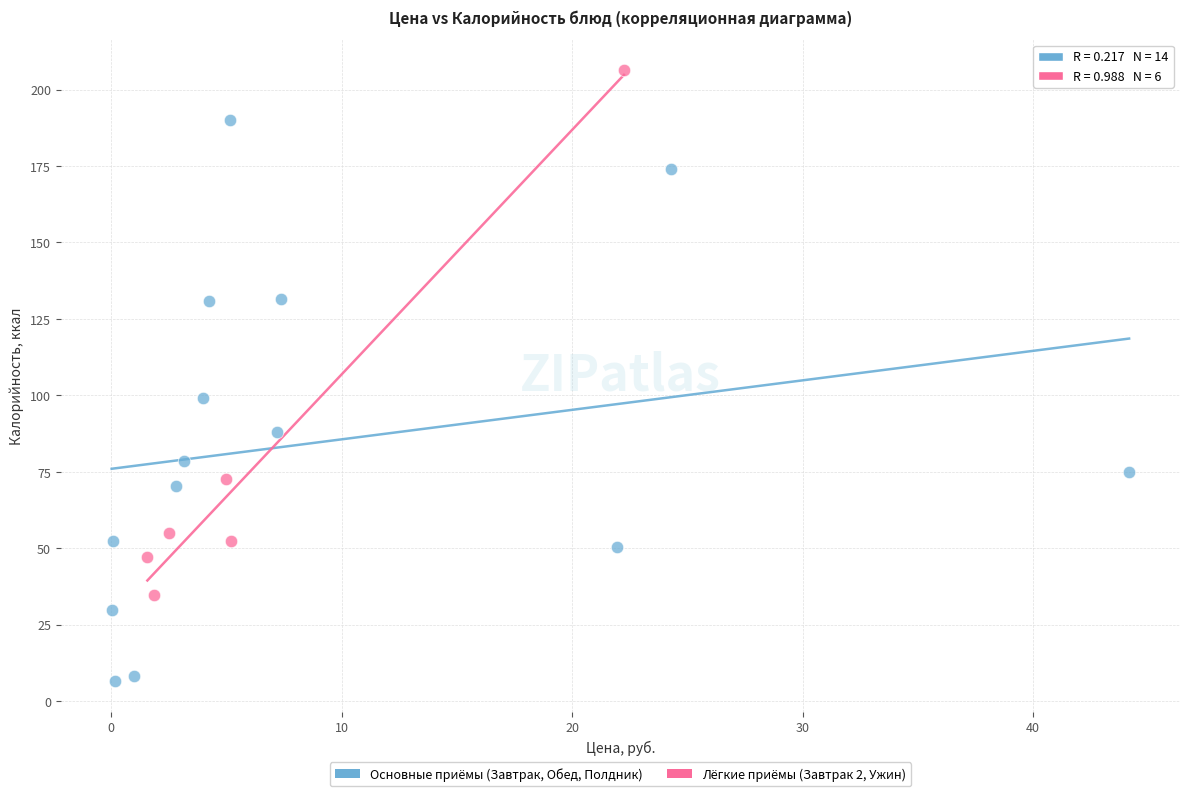

What are all the series names shown in the legend?

Основные приёмы (Завтрак, Обед, Полдник), Лёгкие приёмы (Завтрак 2, Ужин)